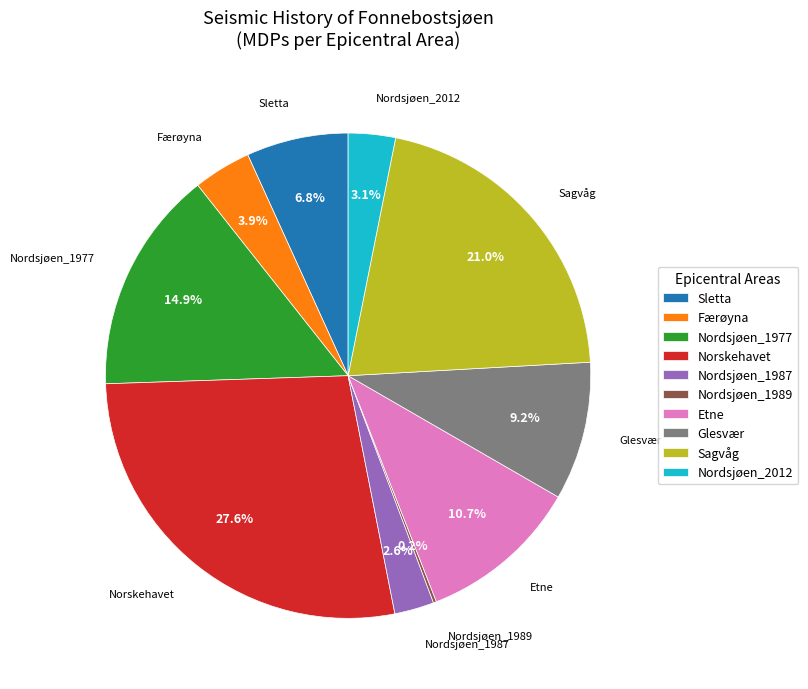

True or false: Nordsjøen_2012 accounts for 3% of the total.

True